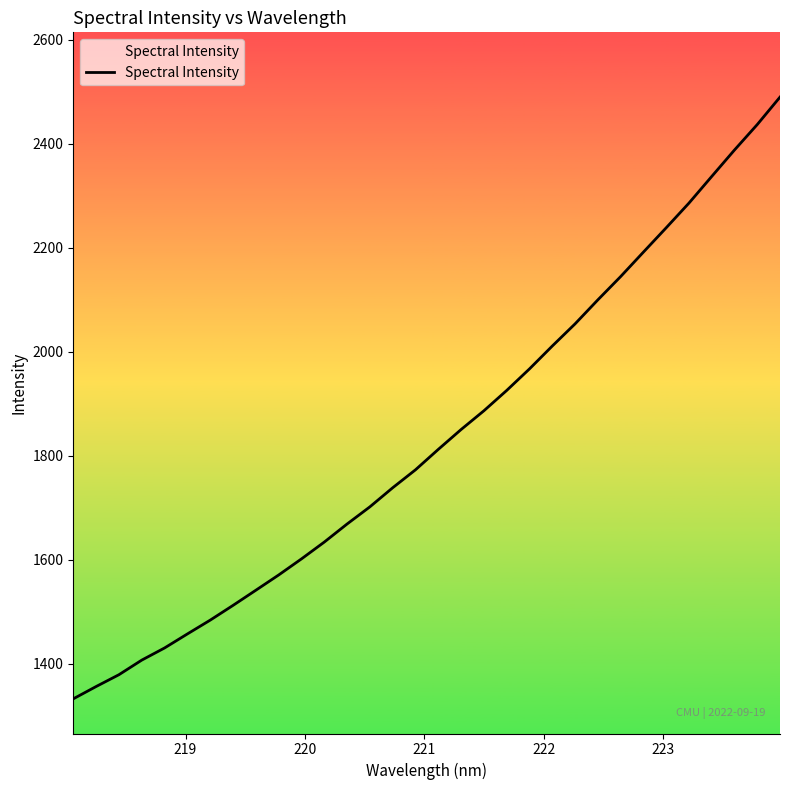

What is the difference between the maximum and minimum values?

1156.7